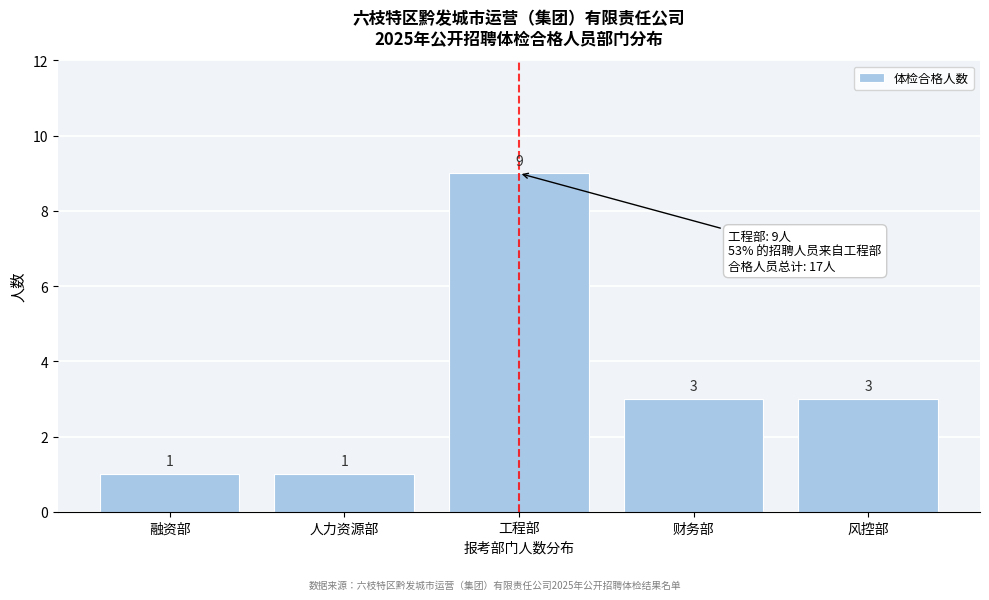

Reading left to right, list all the values displayed in this chart.

融资部=1	人力资源部=1	工程部=9	财务部=3	风控部=3